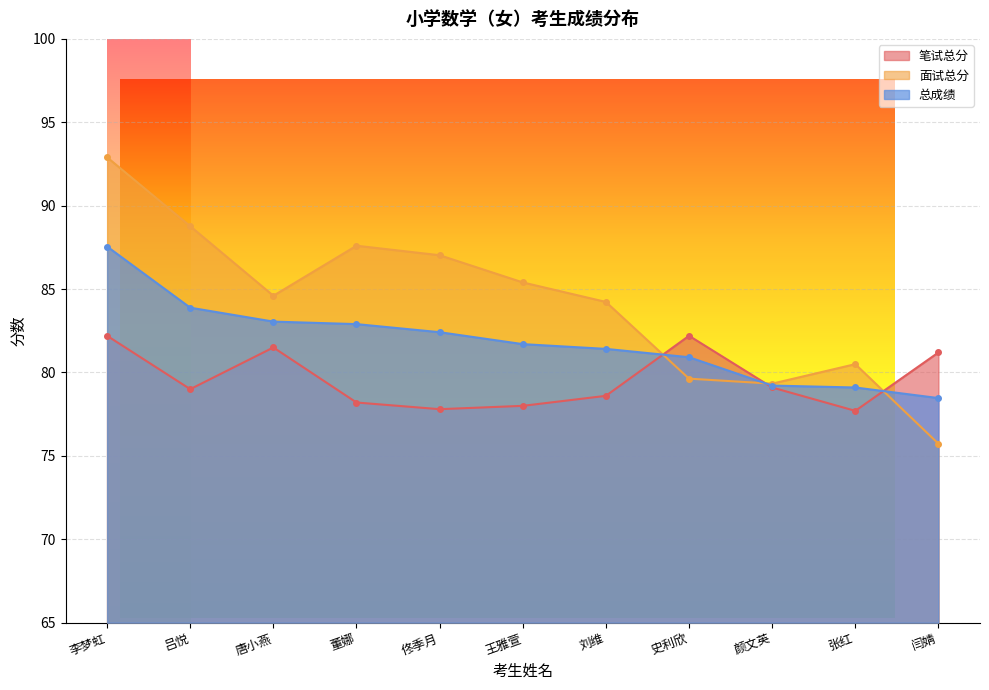

What is the approximate value of 面试总分 at 闫婧?

75.7